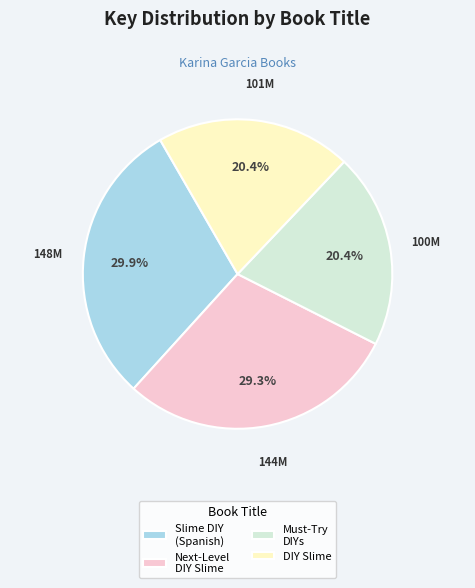

Is Next-Level DIY Slime the majority of the pie?

No